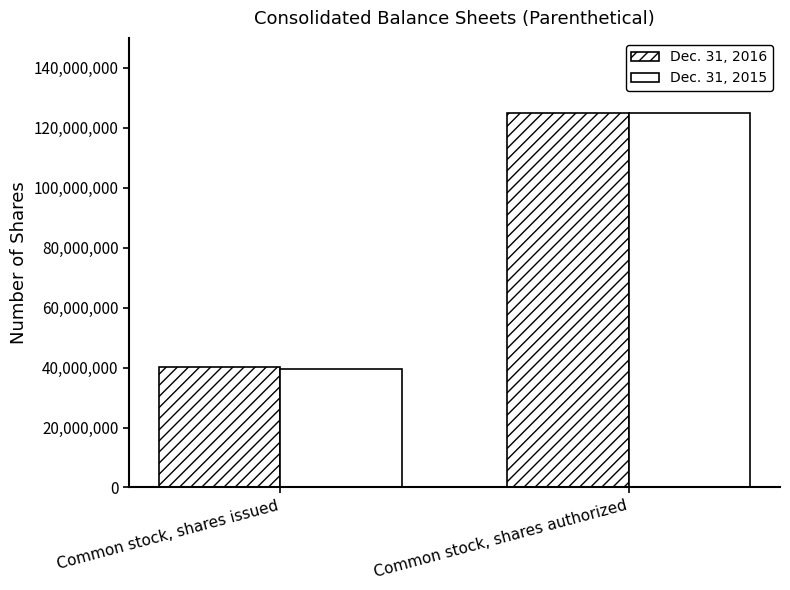

How many values in the Dec. 31, 2015 series are below 125000000?

1